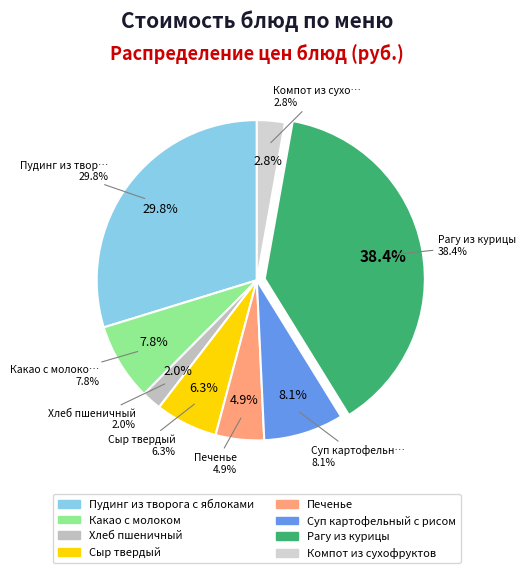

Do Печенье and Суп картофельный с рисом together represent more than half of the pie?

No